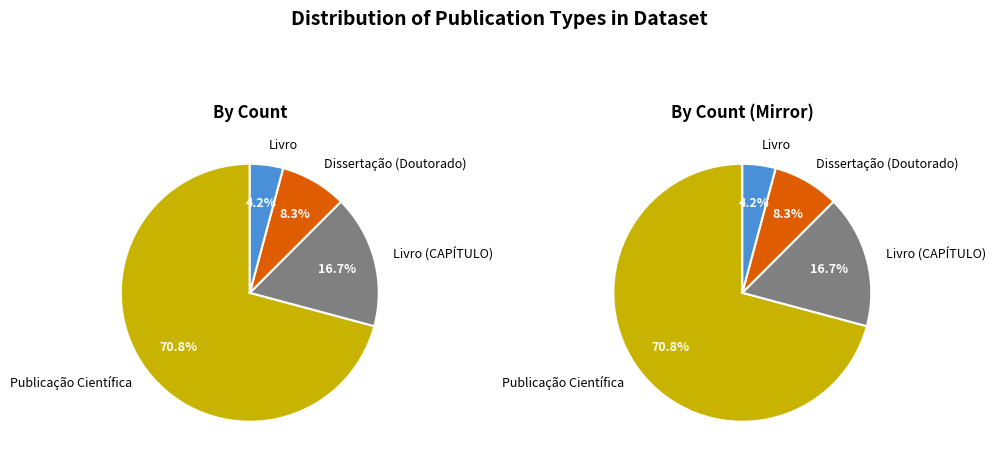

What percentage do Livro (CAPÍTULO) and Dissertação (Doutorado) together represent?

25.0%